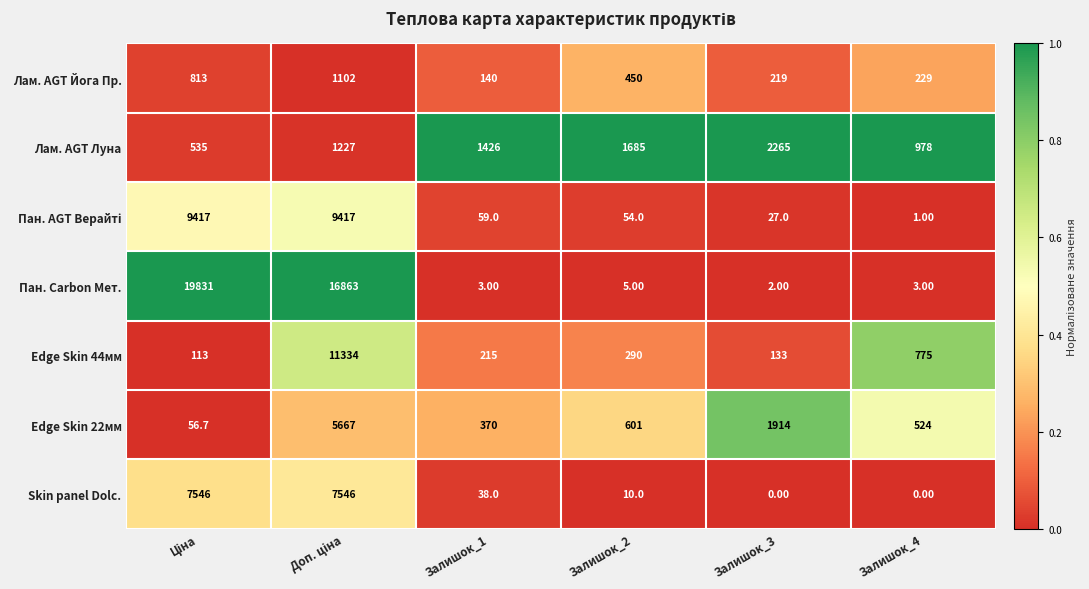

What is the difference between the second highest and second lowest values in the Edge Skin 22мм series?

1544.0